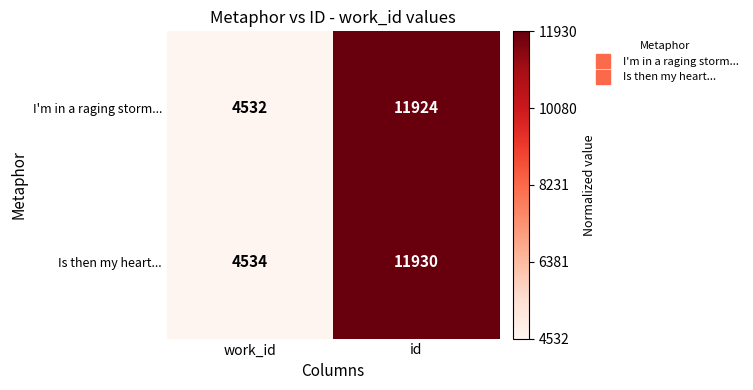

Is the value of I'm in a raging storm... at work_id greater than the value of Is then my heart... at id?

No